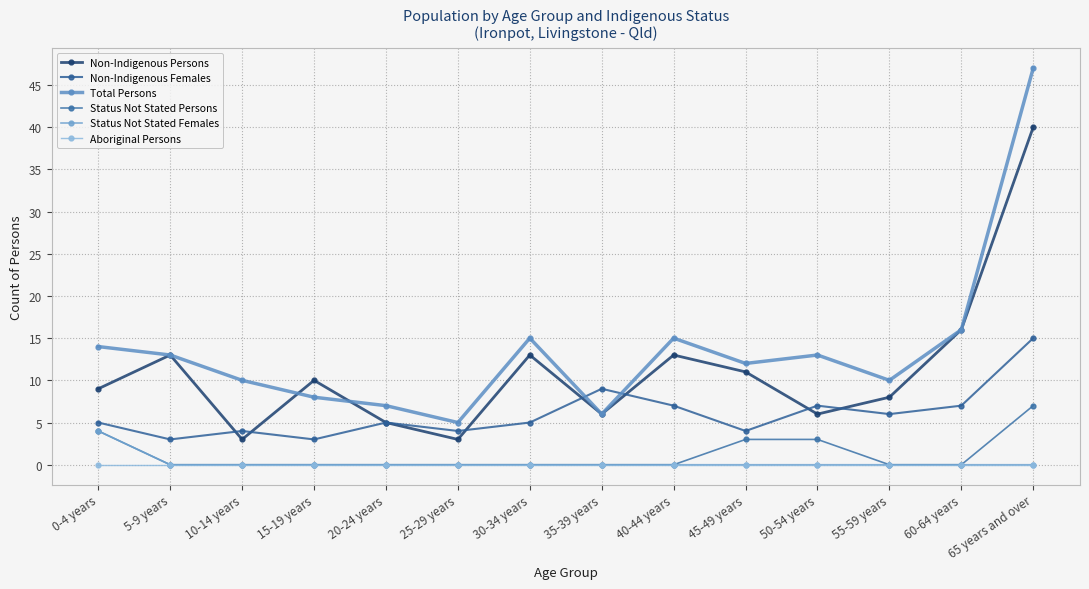

Is the value of Status Not Stated Females at 5-9 years greater than the value of Total Persons at 55-59 years?

No